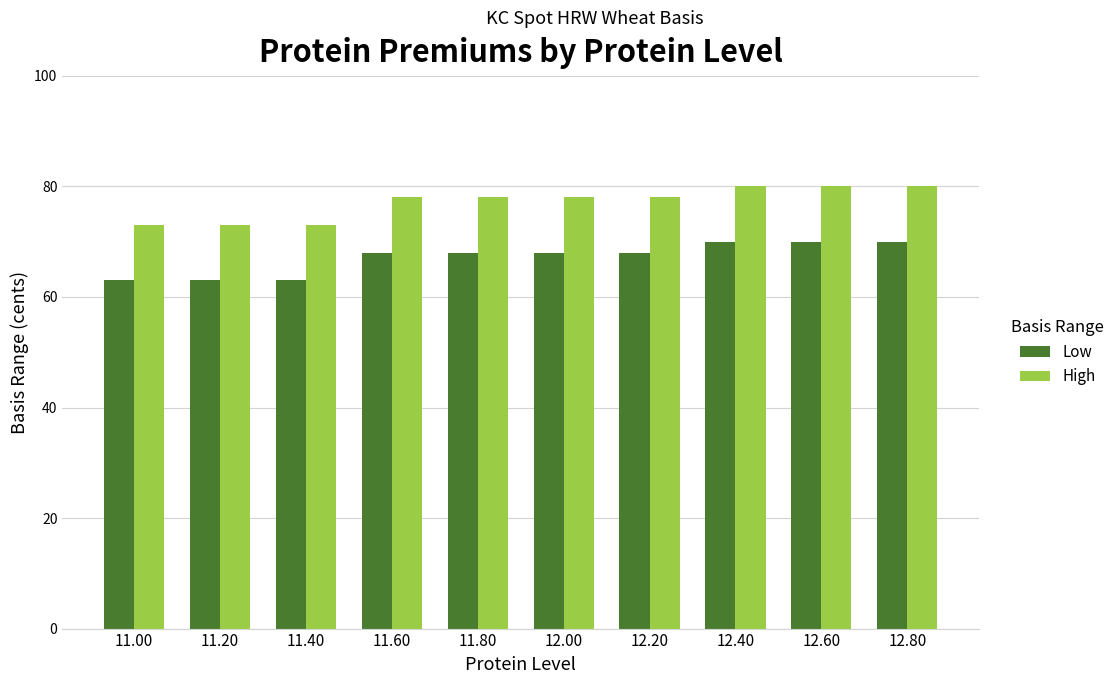

What is the sum of all Low values?

671